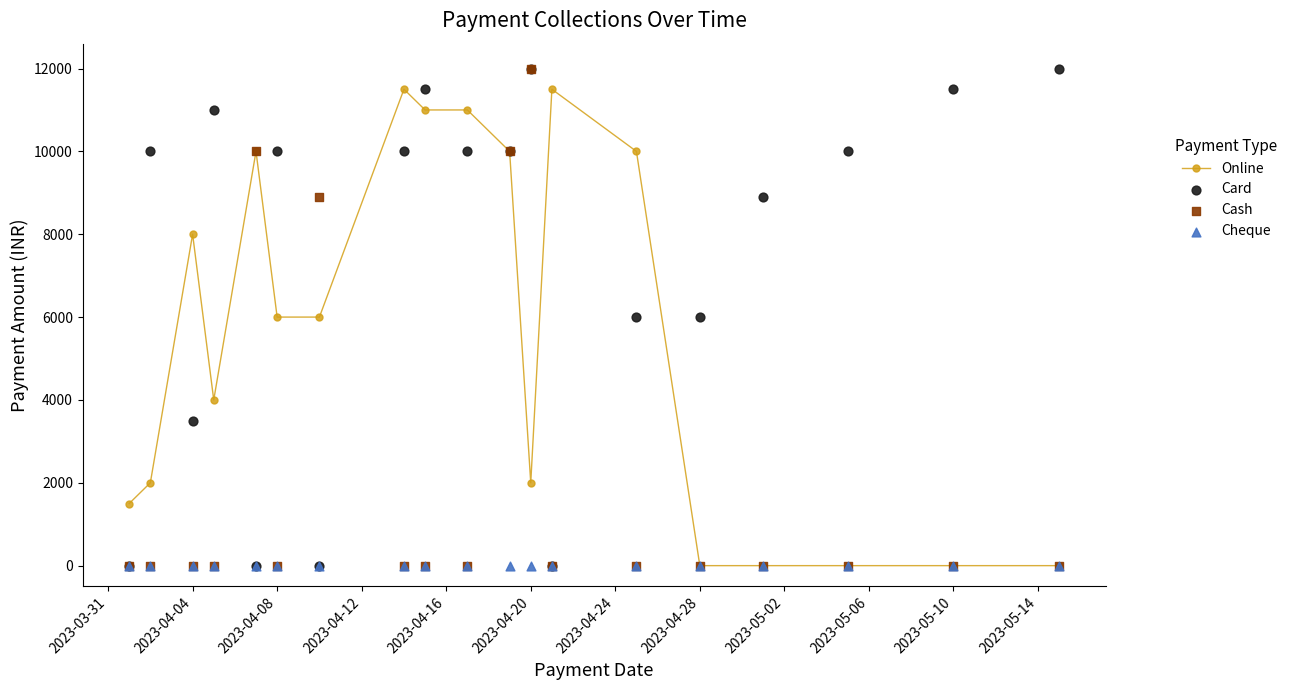

True or false: Online has more than 1 interior local peaks.

True